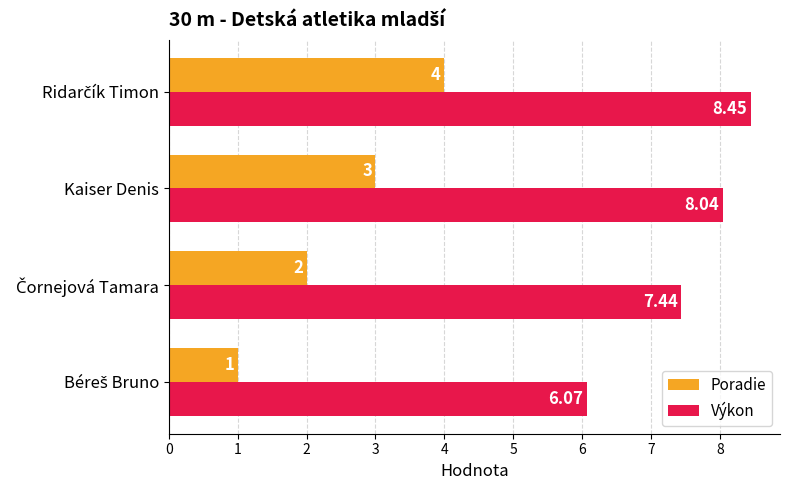

What is the average value of the Poradie series?

2.5